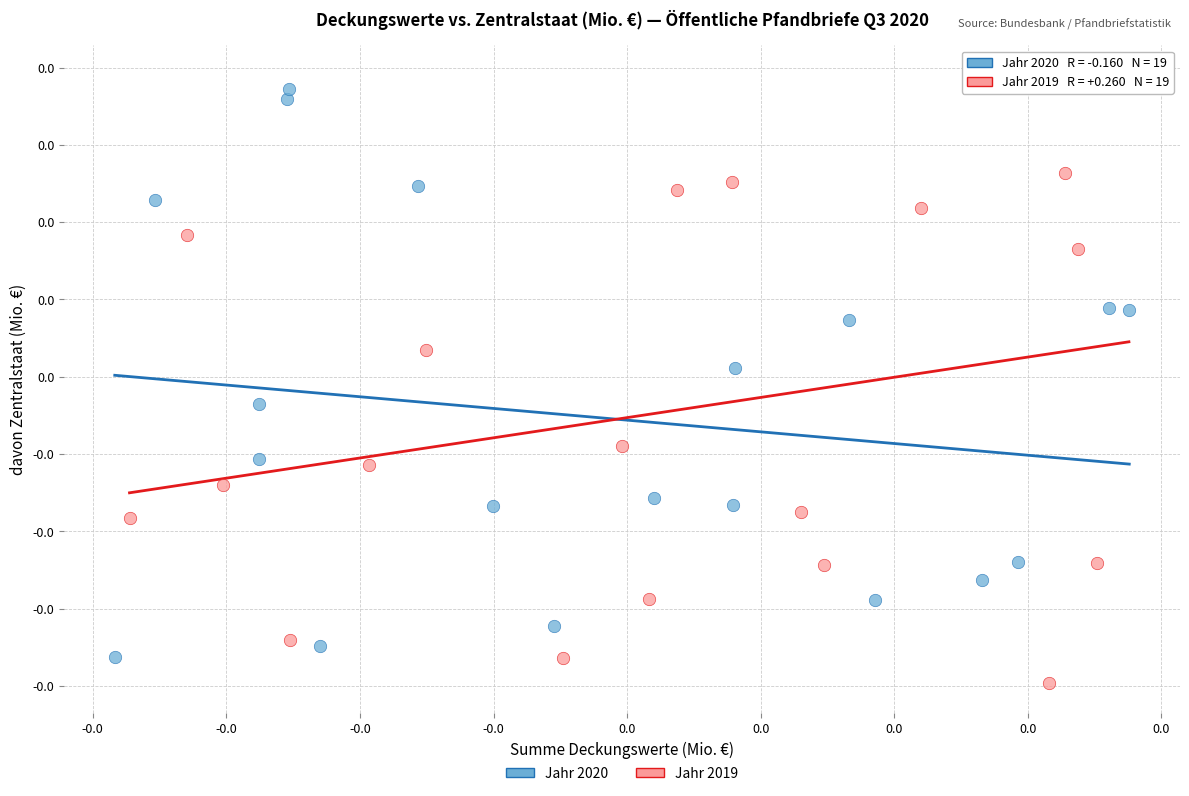

Which series has the widest spread of Y values?

Jahr 2019